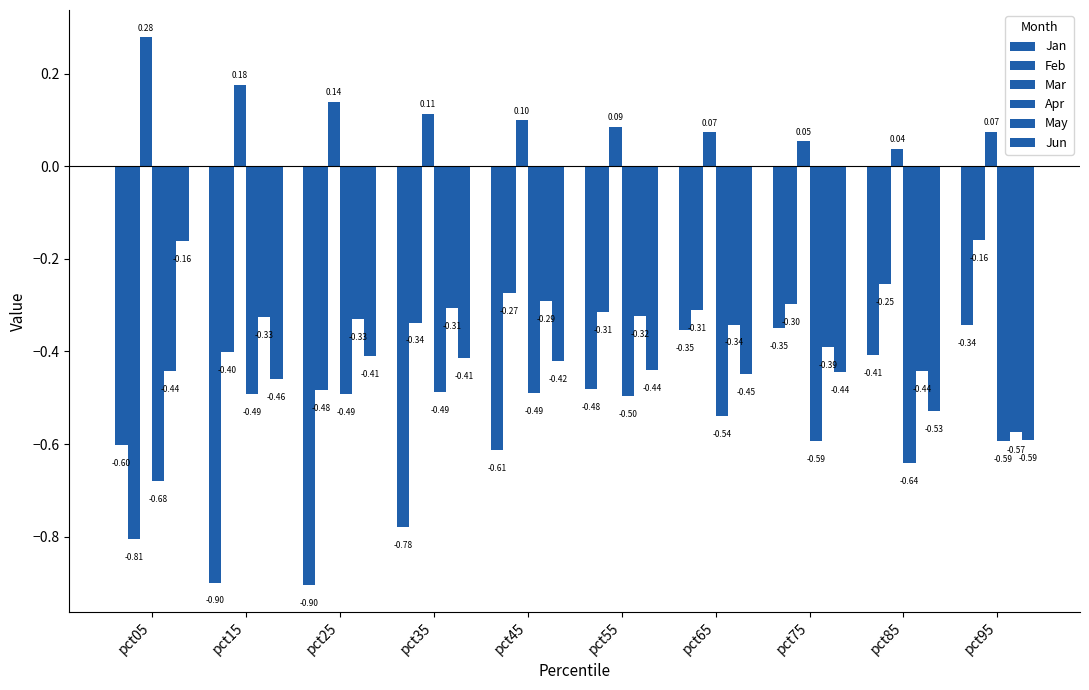

Does the chart contain stacked bars?

No